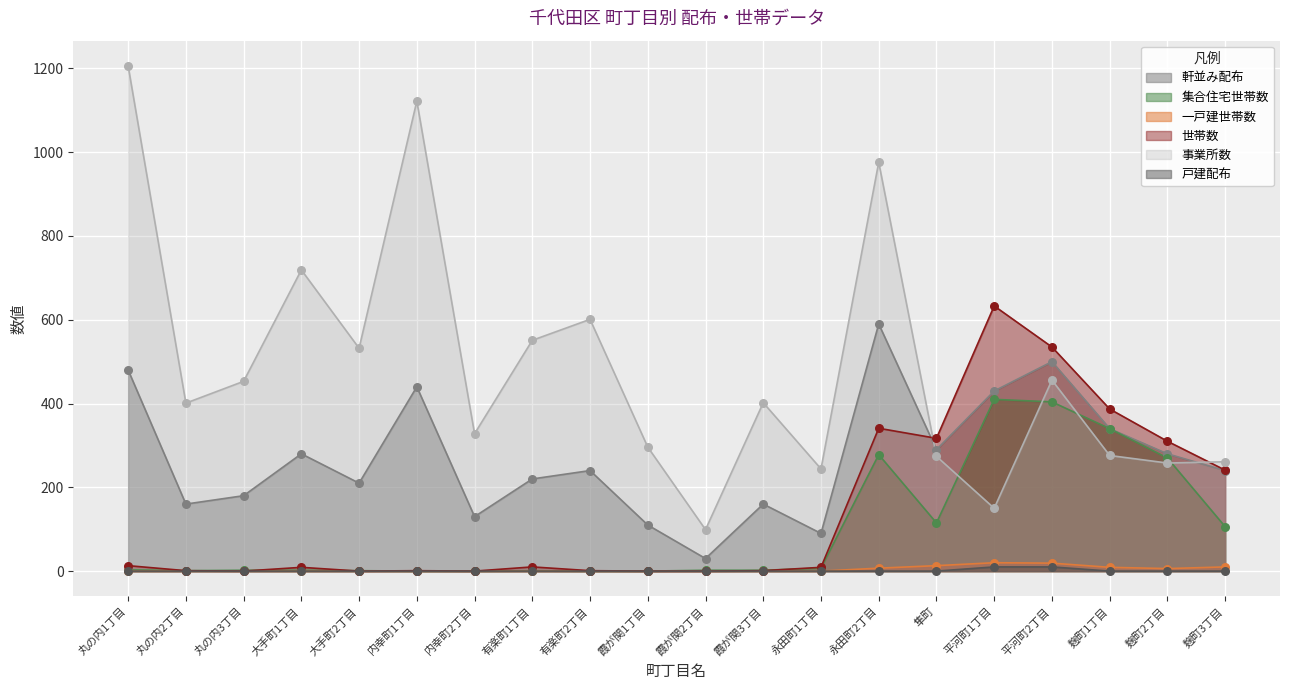

Which series contains the highest Y value?

事業所数